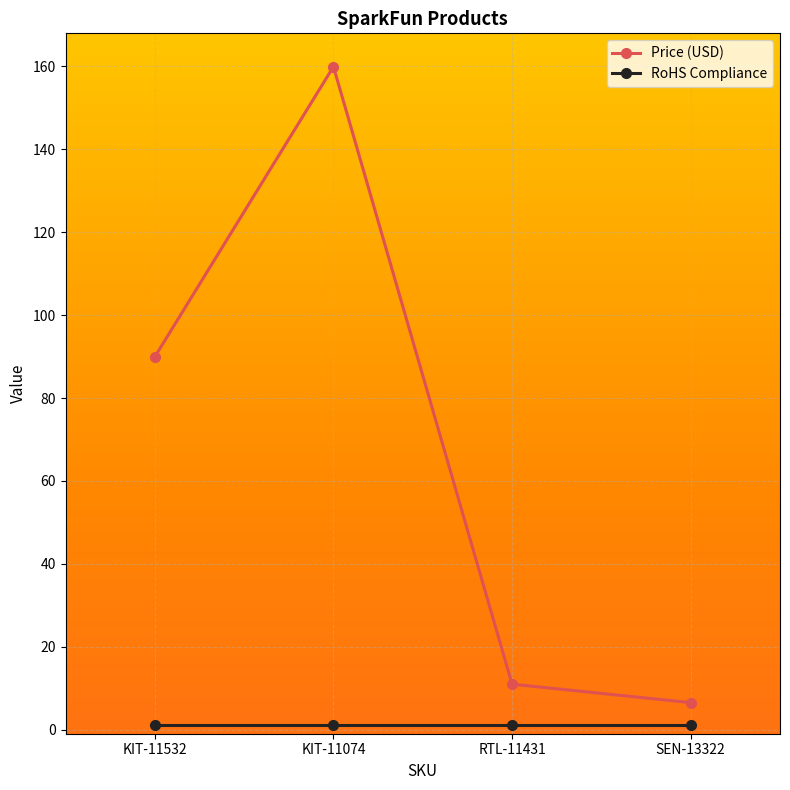

Does the chart have visible grid lines?

Yes